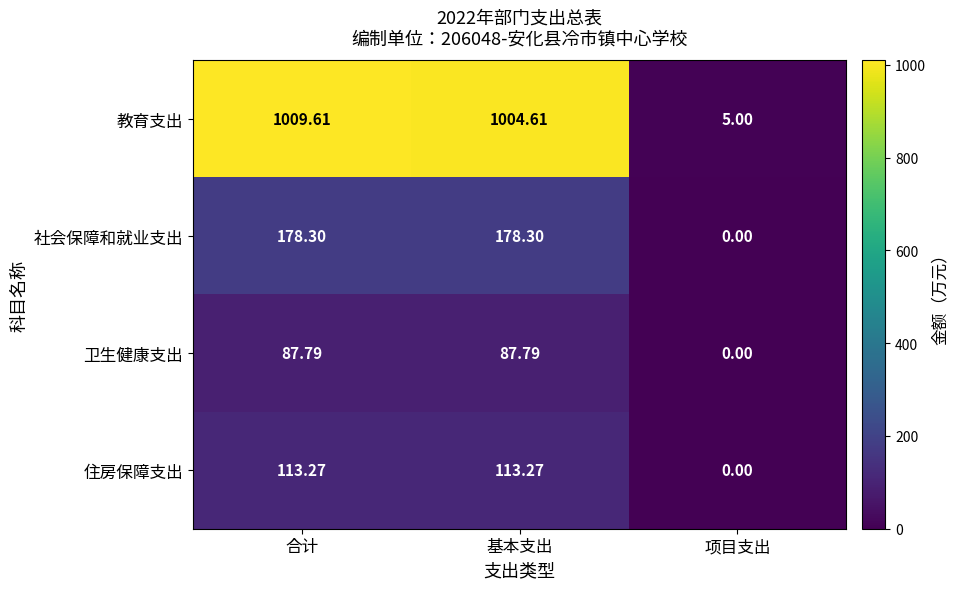

List the labels in order of 教育支出 value, smallest first.

项目支出, 基本支出, 合计